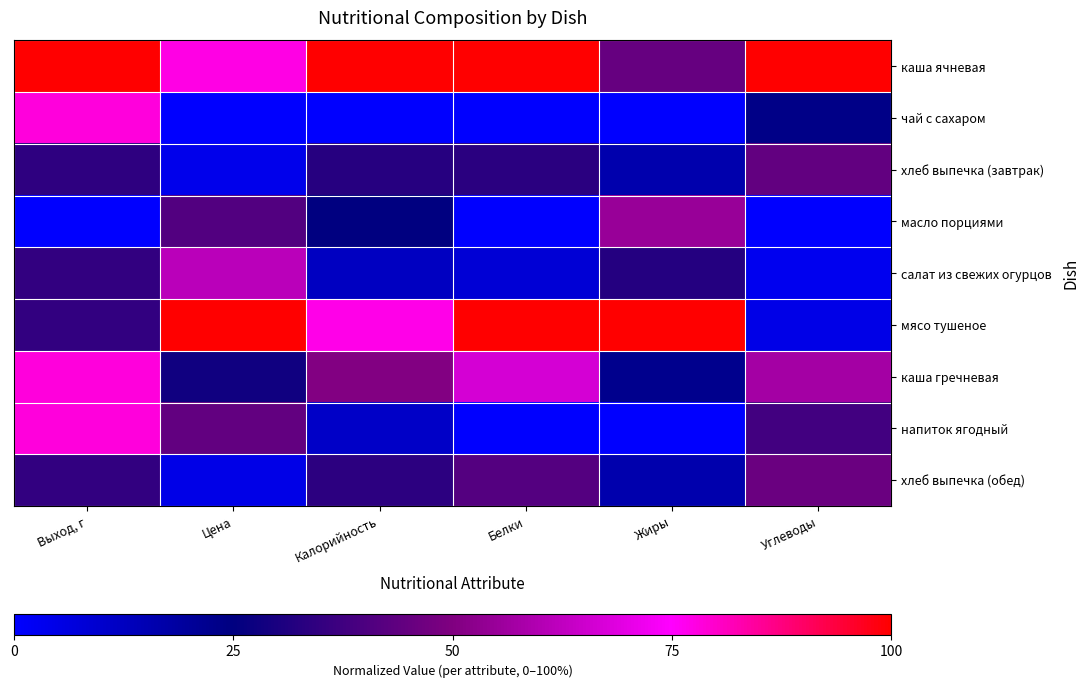

At which category does the chart reach its peak across all series?

Выход, г